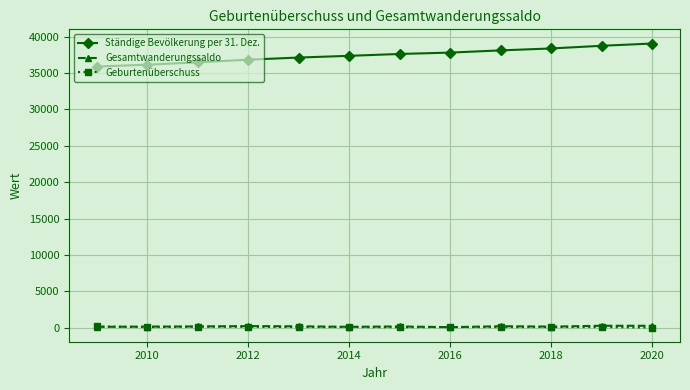

What are all the series names shown in the legend?

Ständige Bevölkerung per 31. Dez., Gesamtwanderungssaldo, Geburtenüberschuss